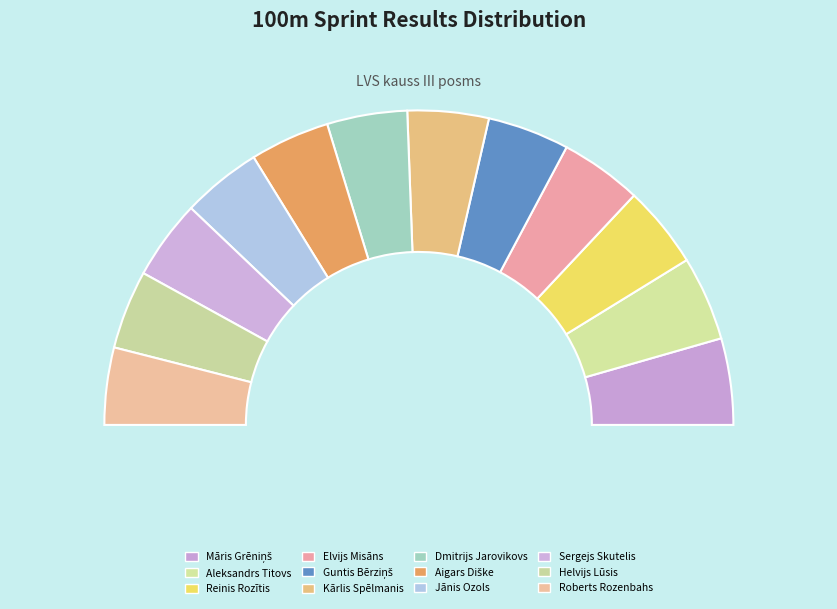

Which category has the biggest portion of the pie?

Roberts Rozenbahs